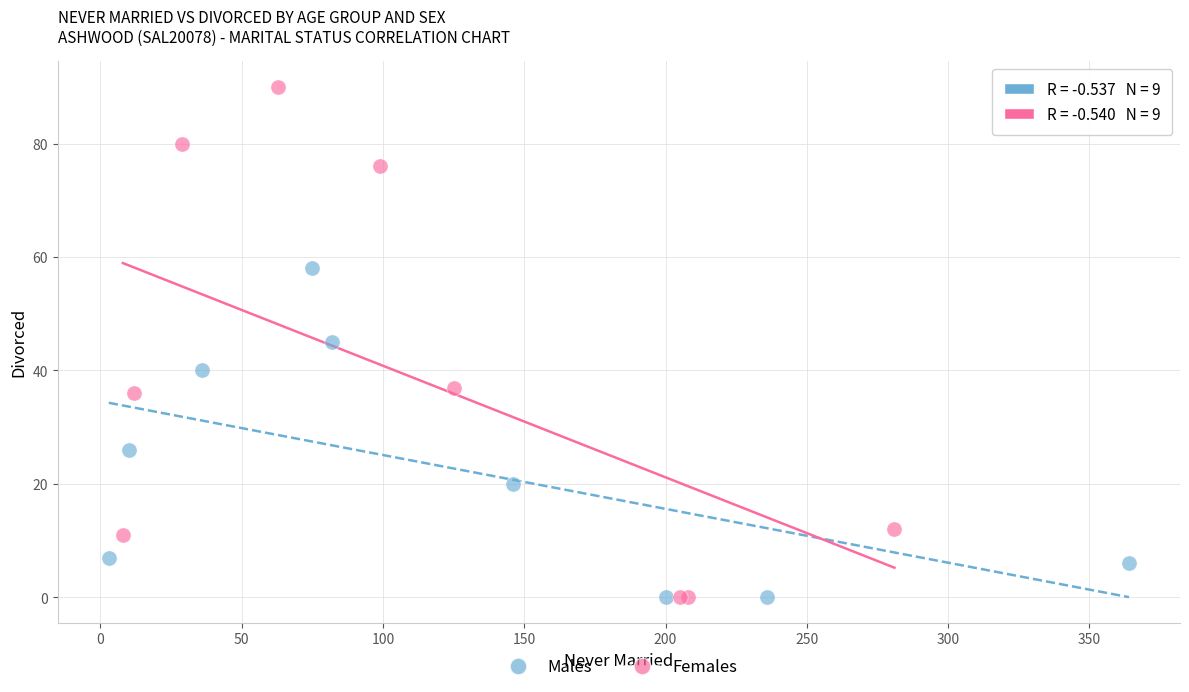

Which series contains the highest Y value?

Females